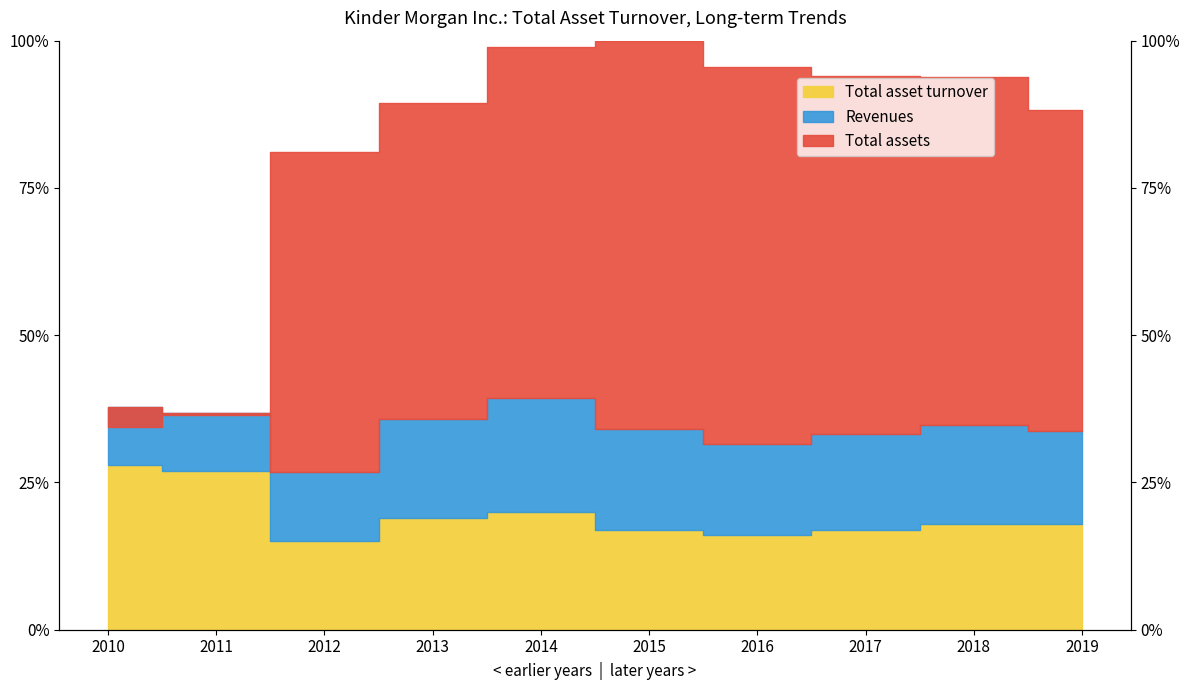

True or false: Total assets and Total asset turnover cross at least once.

False